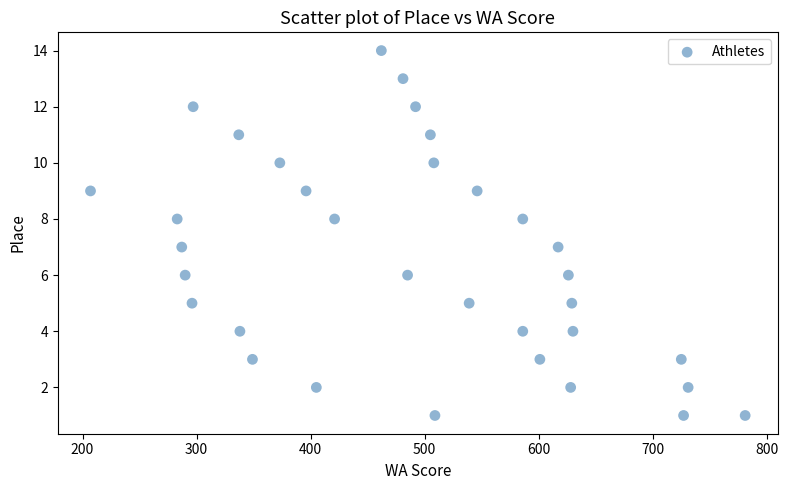

What is the range of Y values (max minus min)?

13